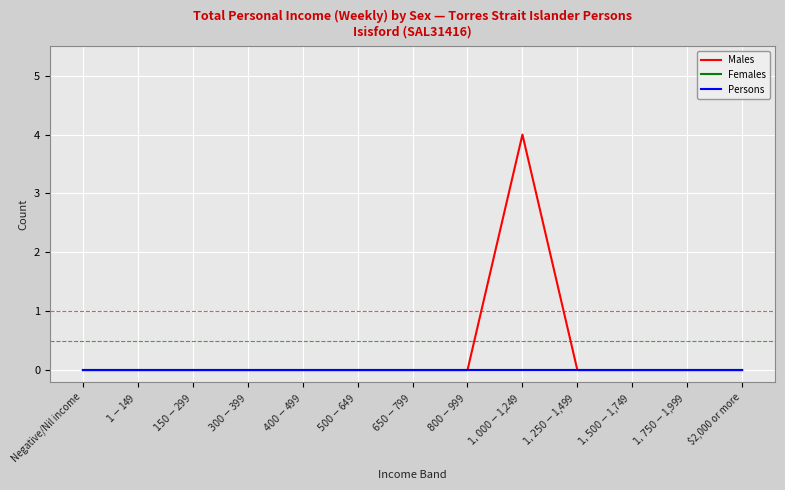

Reading left to right, what are all the values shown in this chart?

Males: 0	0	0	0	0	0	0	0	4	0	0	0	0
Females: 0	0	0	0	0	0	0	0	0	0	0	0	0
Persons: 0	0	0	0	0	0	0	0	0	0	0	0	0